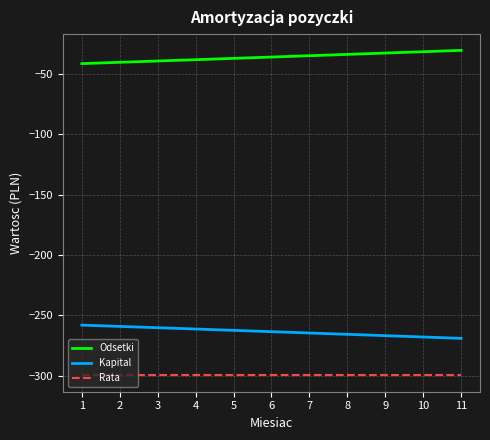

At 7, list the series in order from smallest to largest.

Rata, Kapital, Odsetki